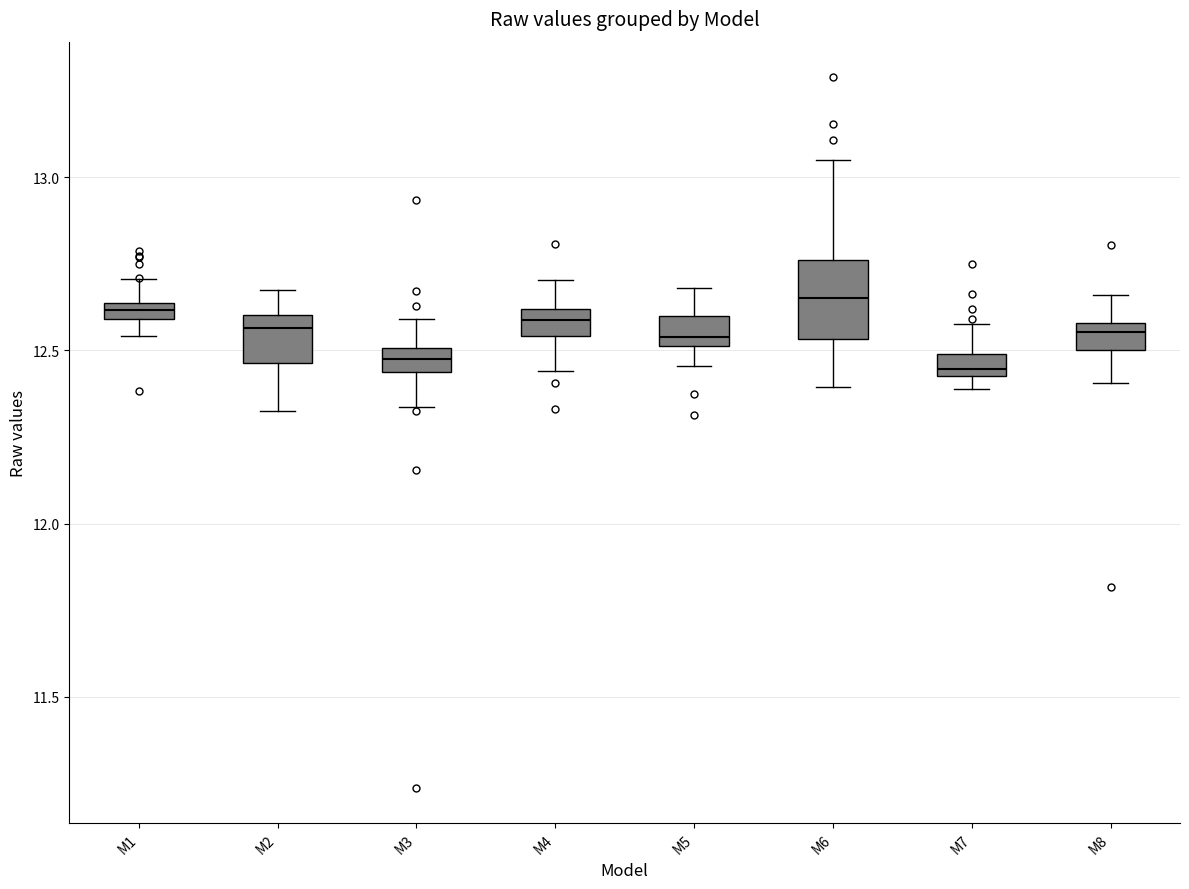

Where does the lower whisker of the box for M4 end on the y-axis? The values are not printed on the chart, so give them approximately, as read against the axis.

12.45